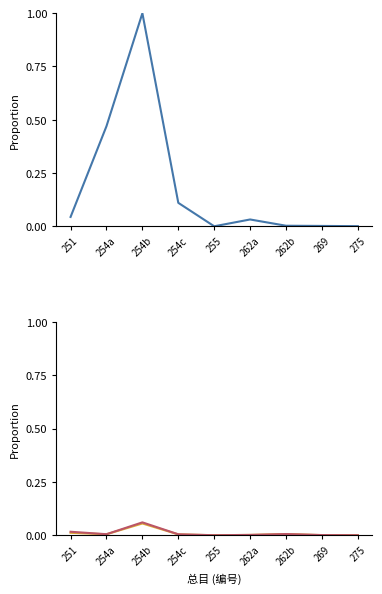

How many series are shown in this chart?

3